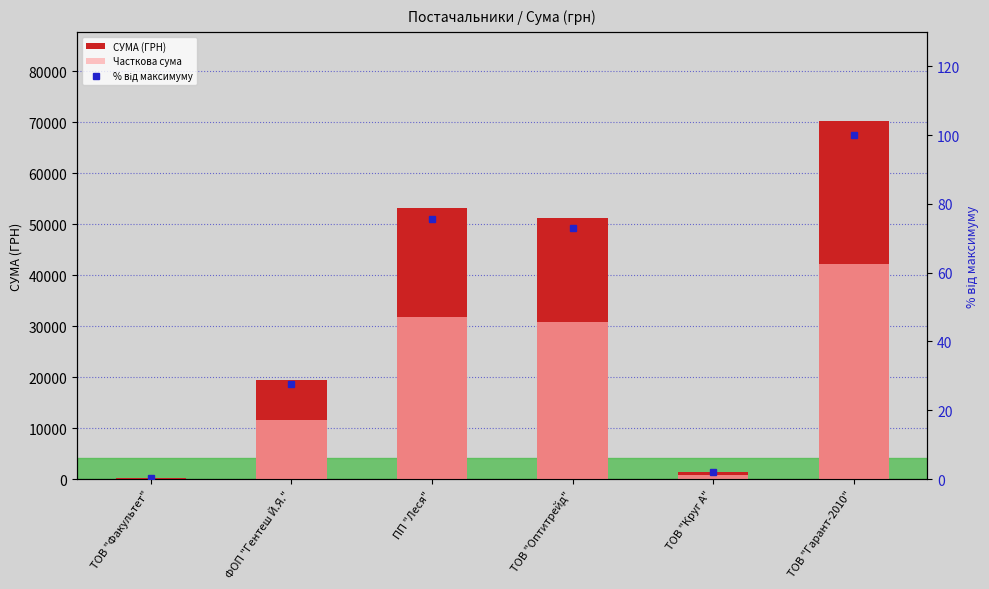

What is the value of the Часткова сума bar at the 3rd from the left?

31833.1